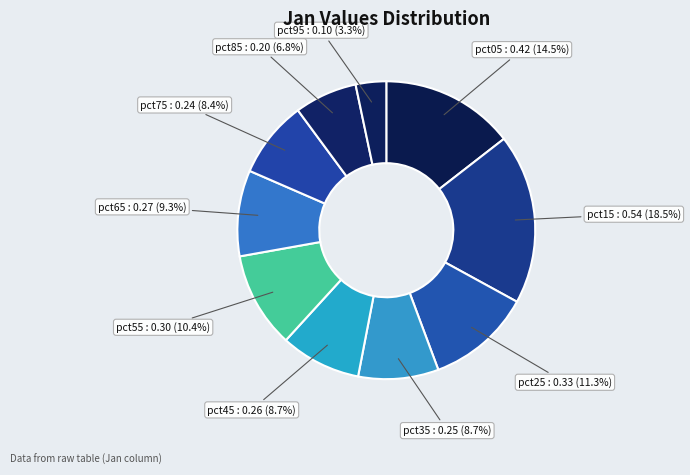

Count the number of slices in the pie.

10